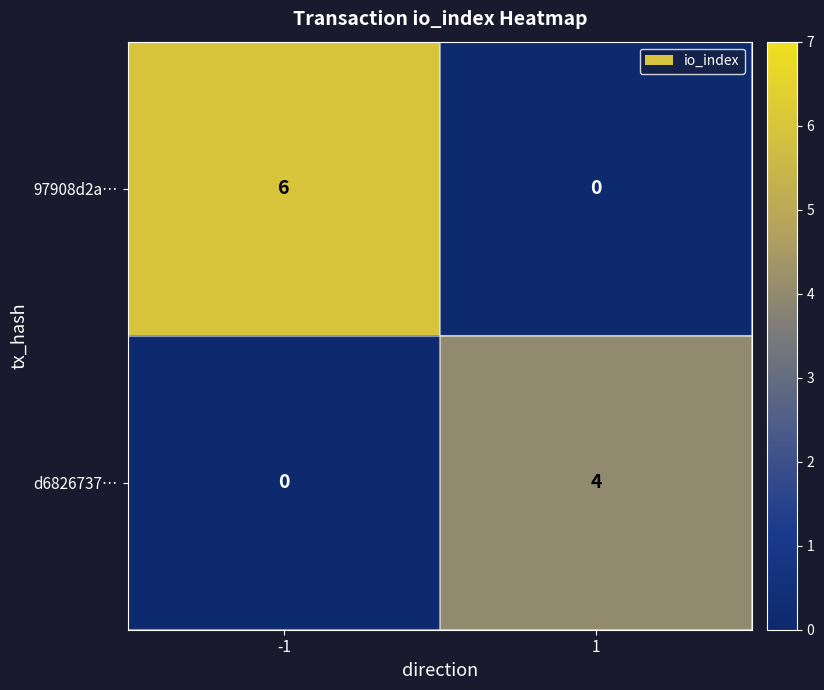

Which series has the largest range (max minus min)?

97908d2a…